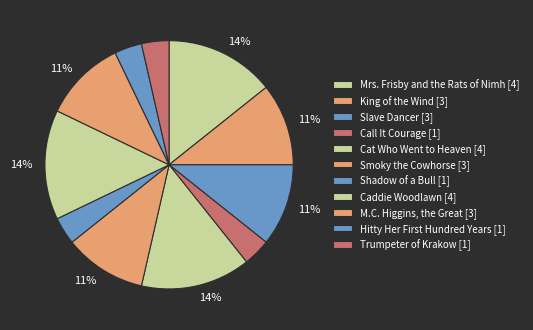

What is the change in value from Smoky the Cowhorse to Trumpeter of Krakow?

-2